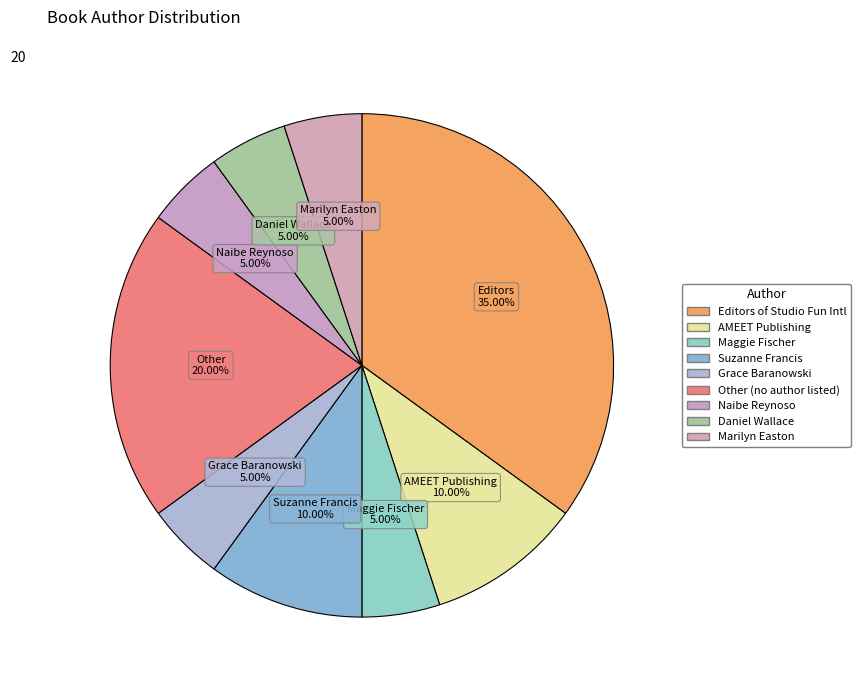

How many segments does this pie chart have?

9